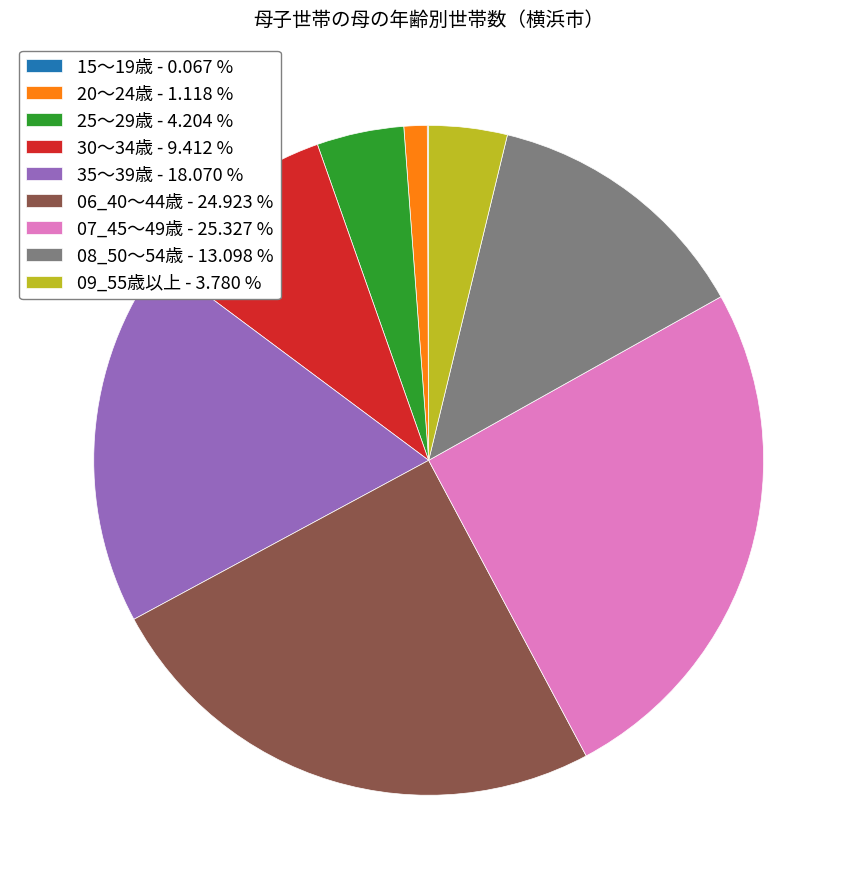

Between 06_40～44歳 - 24.923 % and 35～39歳 - 18.070 %, which is larger?

06_40～44歳 - 24.923 %